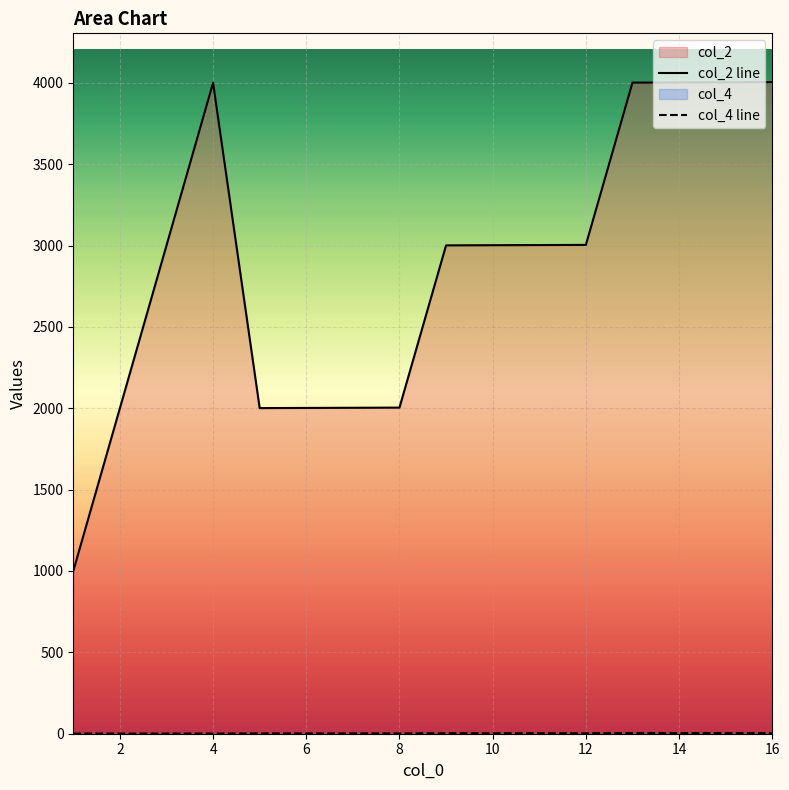

Which series has the widest spread of values?

col_2 line